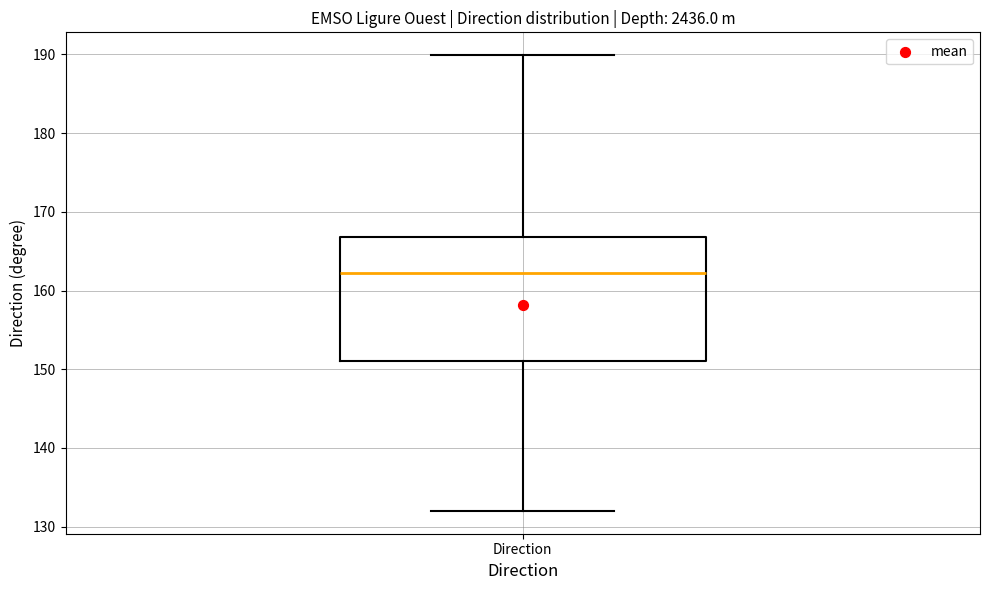

Transcribe this box plot: give where the median line is, the range the box spans, and where the two whiskers end, as read against the y-axis. The values are not printed on the chart, so give them approximately, as read against the axis.

median 162, box 151 to 167, whiskers 132 to 190